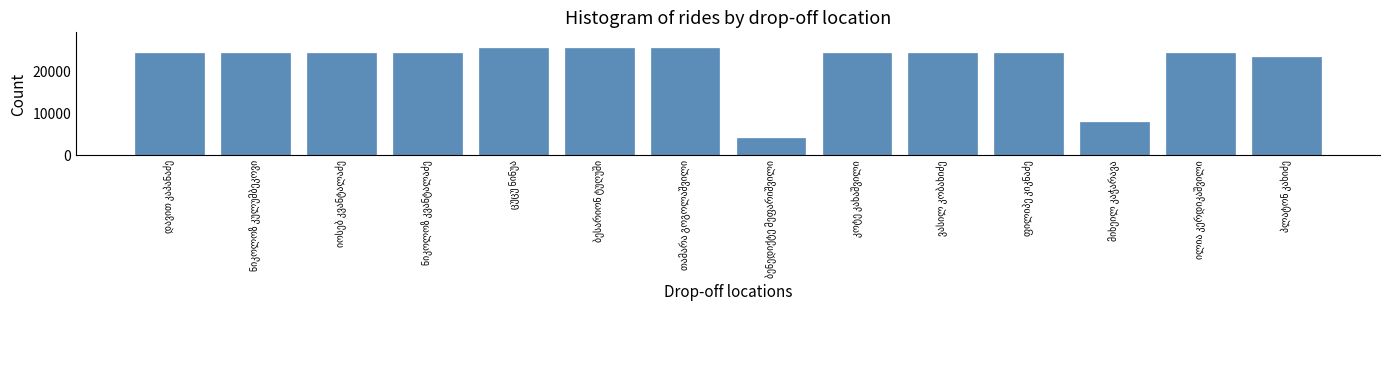

What is the greatest value displayed?

25454